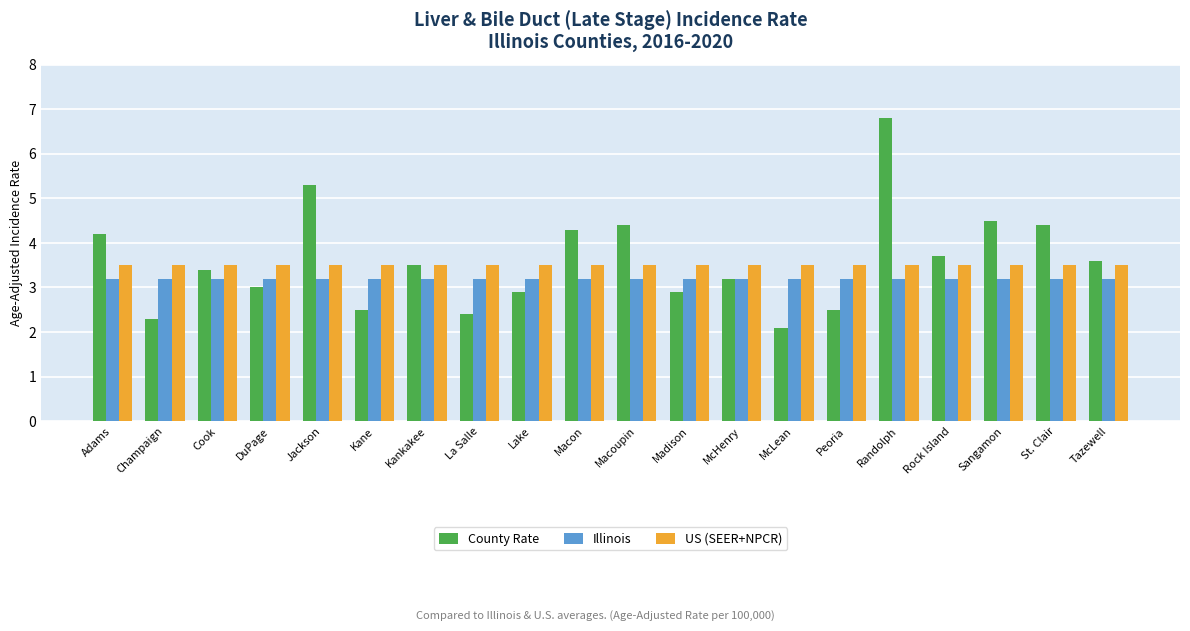

What is the label of the 17th bar from the right?

DuPage